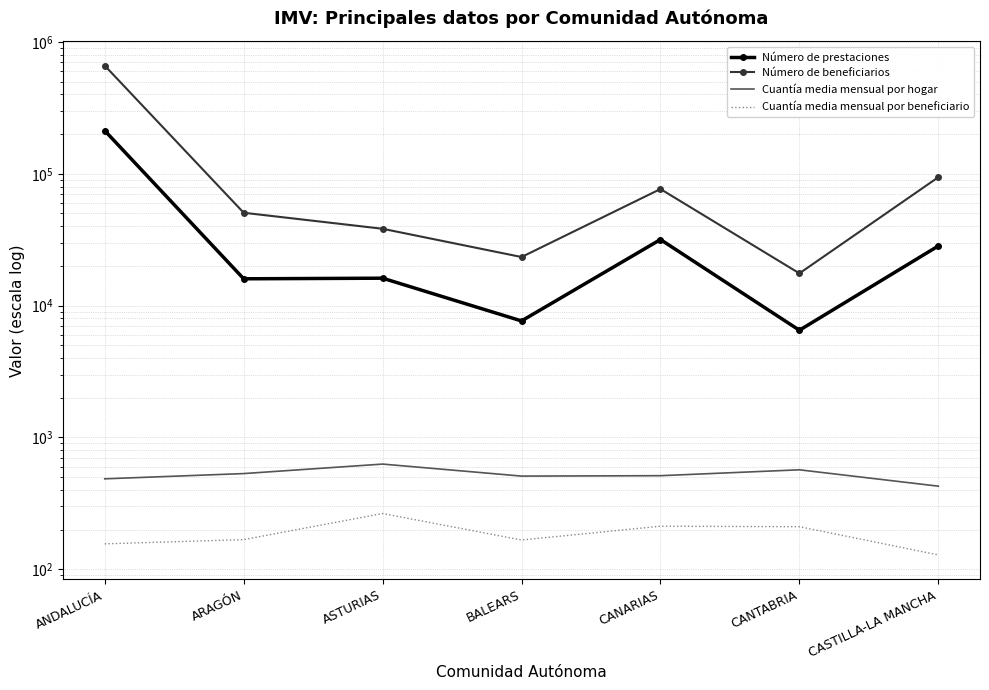

What is the minimum value for Cuantía media mensual por hogar?

426.5